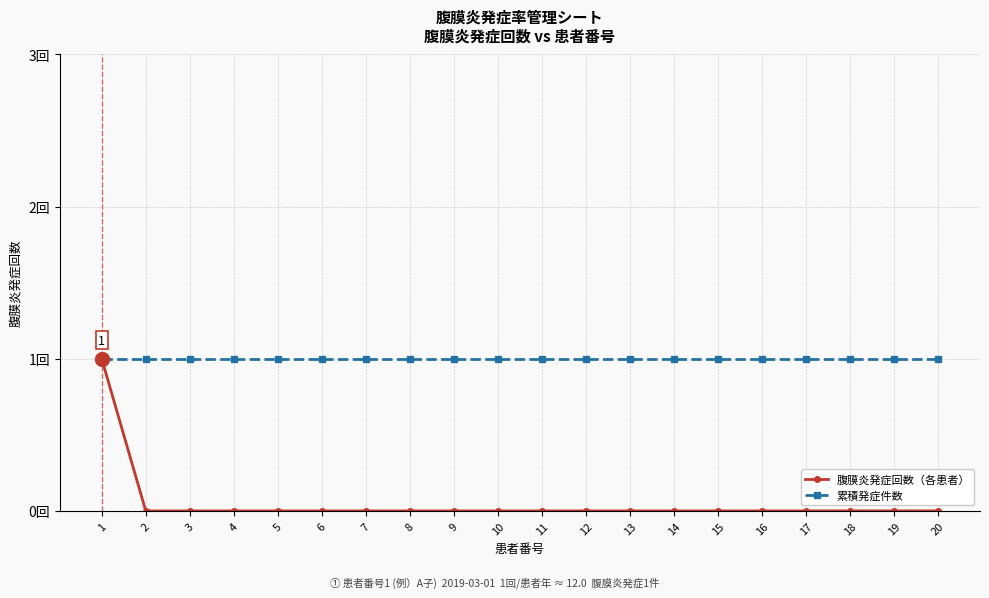

At which label does 腹膜炎発症回数（各患者） reach its minimum?

2